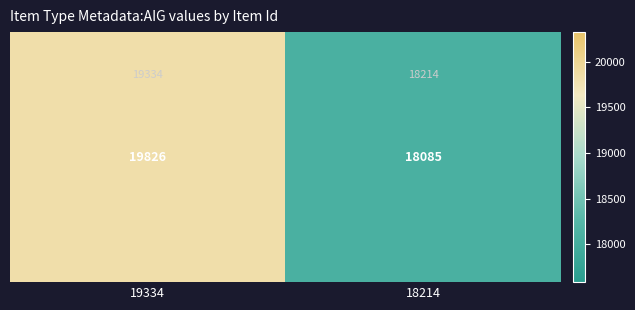

What is the difference between the maximum and minimum values?

1741